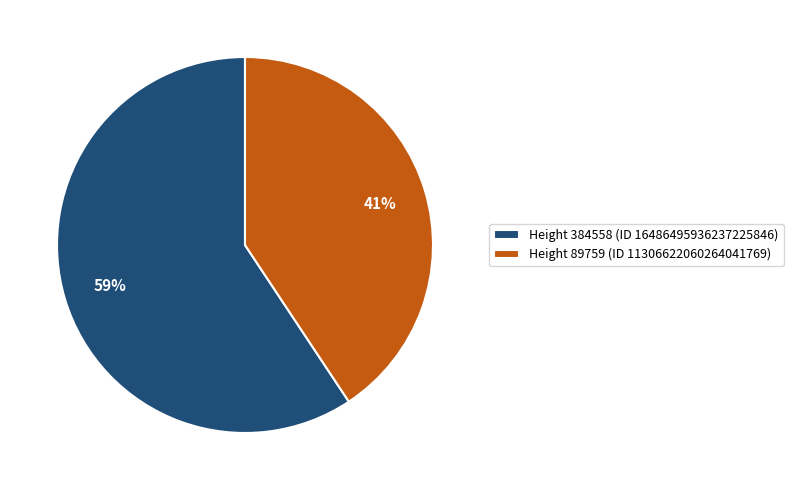

To the nearest percent, what is the average slice percentage?

50%